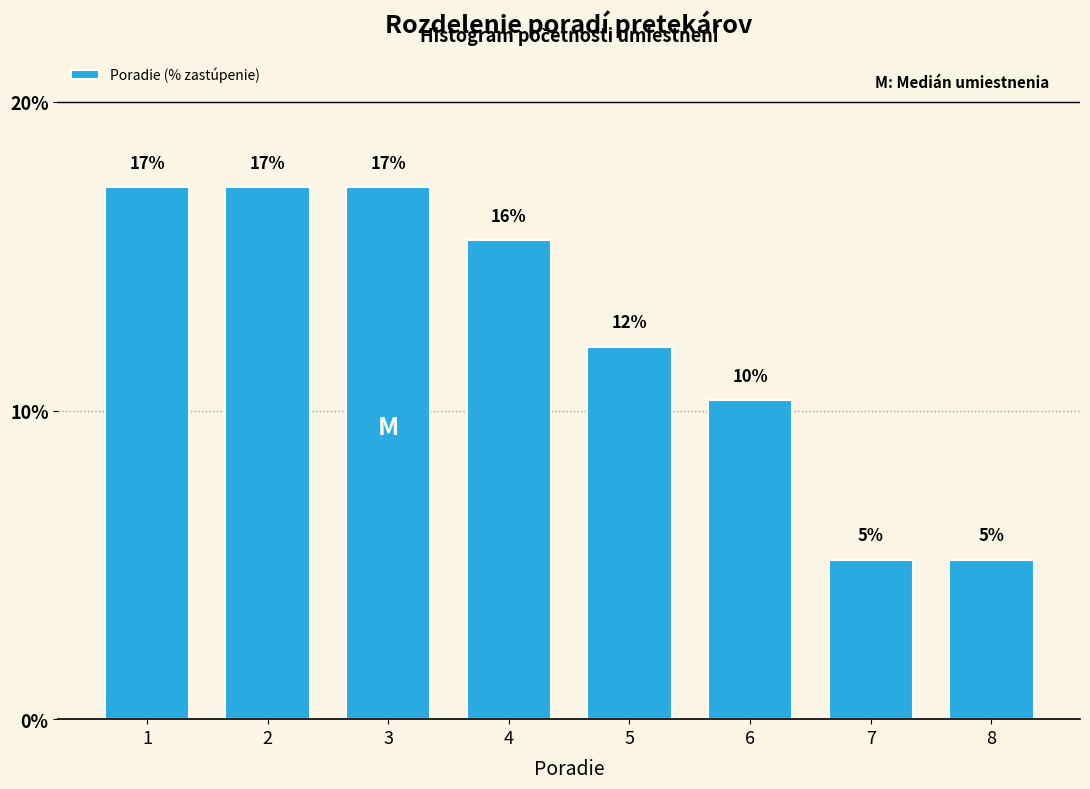

How many bars are there in total?

8